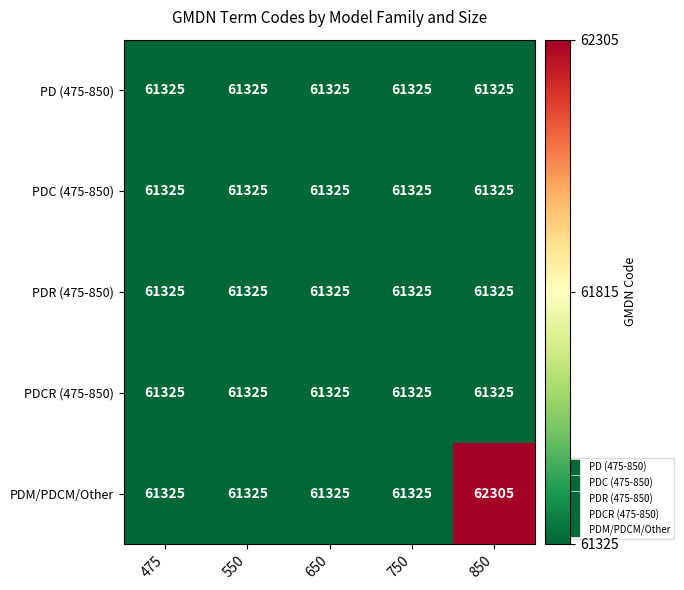

What is the minimum value shown in the chart?

61325